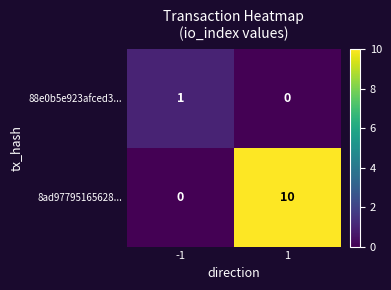

How many data points in 88e0b5e923afced3... are less than 1?

1